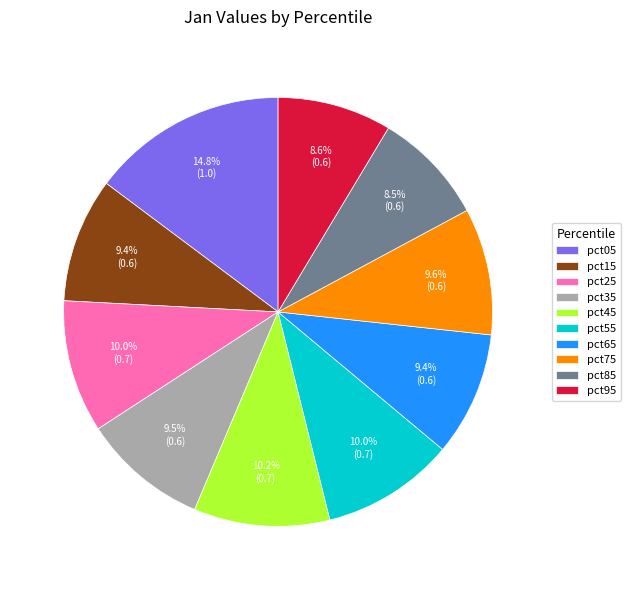

True or false: pct05 accounts for 15% of the total.

True